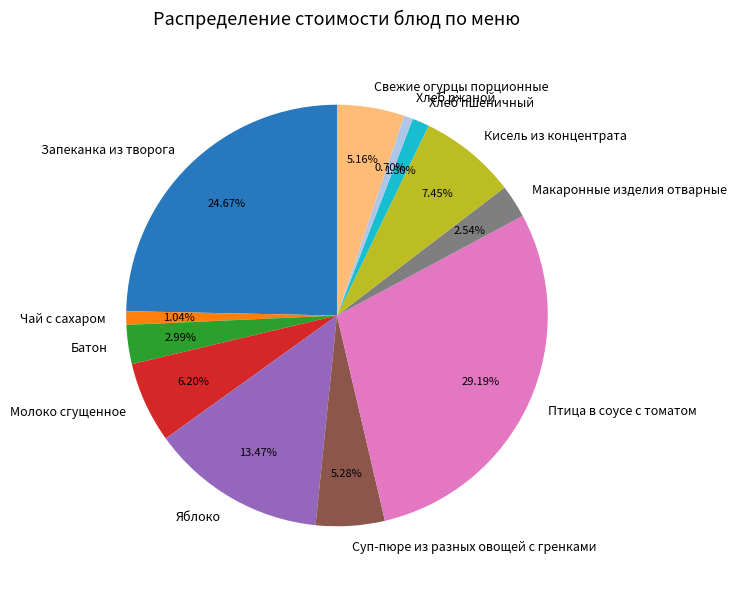

Count the number of slices in the pie.

12